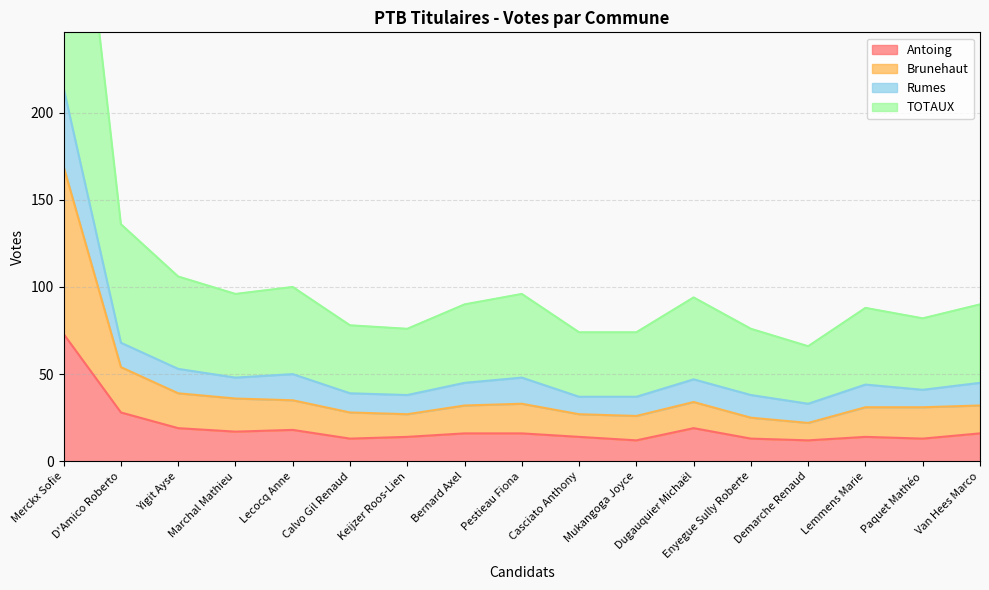

The Rumes series shows 15 at Mukangoga Joyce. True or false?

False